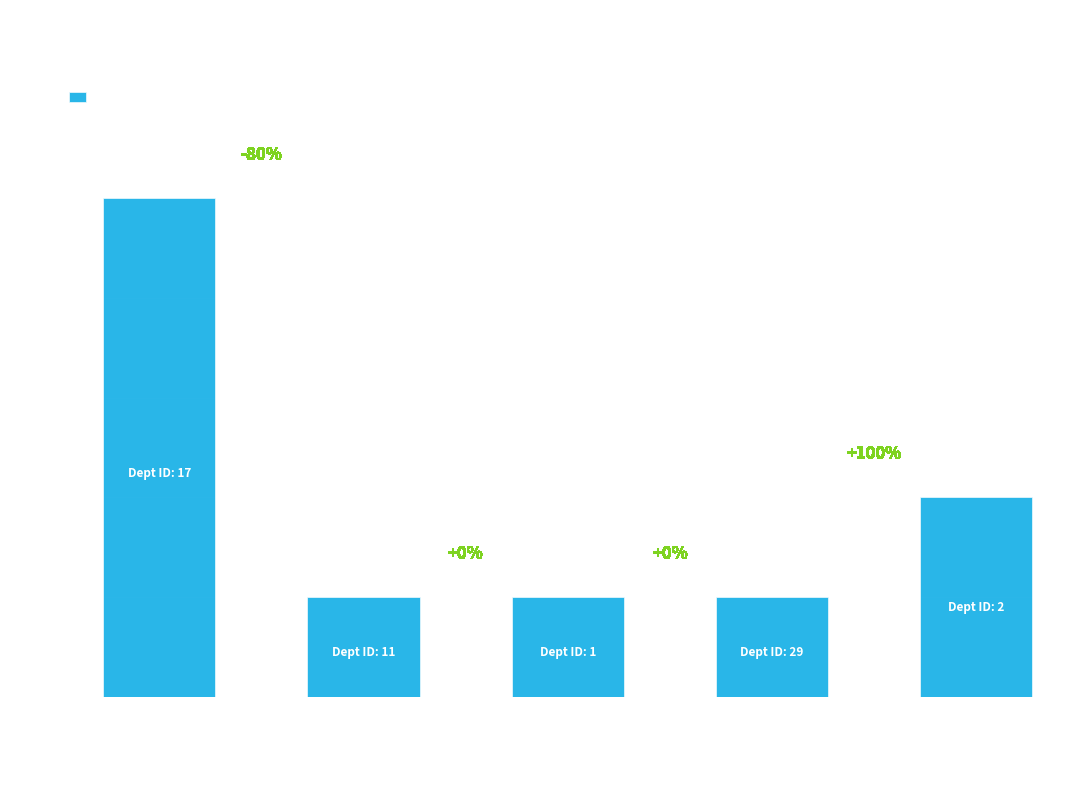

How many bars are there in total?

5